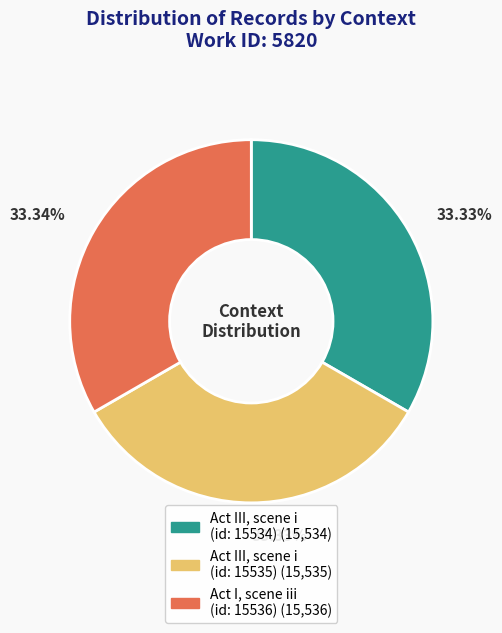

True or false: Act I, scene iii (id: 15536) accounts for 33% of the total.

True